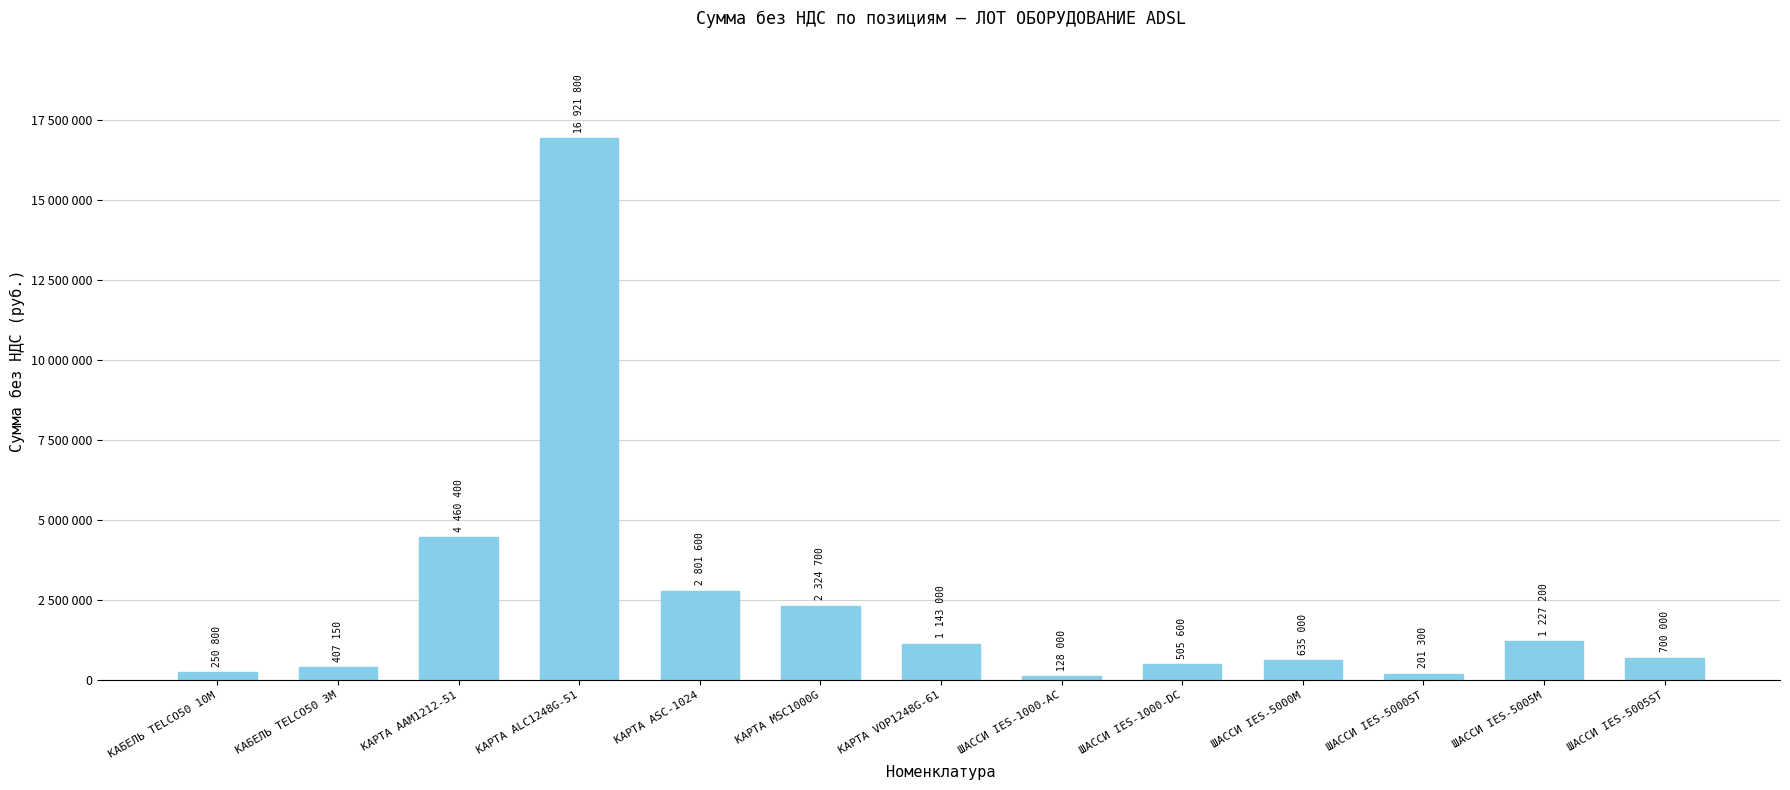

Which has a higher value, КАРТА AAM1212-51 or КАРТА MSC1000G?

КАРТА AAM1212-51